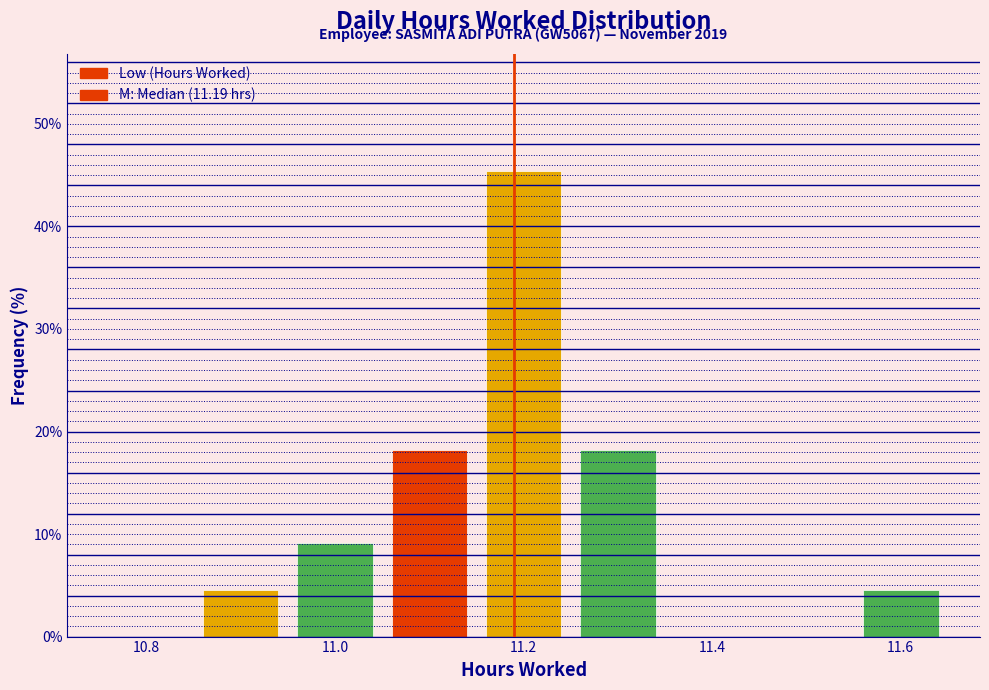

Which range on the x-axis has the tallest bar?

11.15 to 11.25